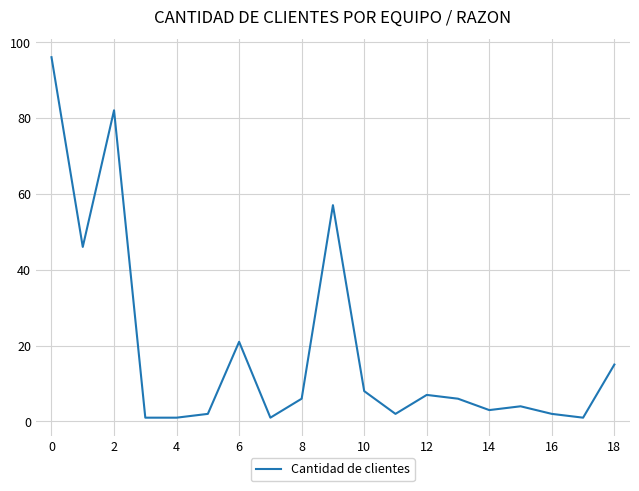

True or false: there are more than 1 points higher than both neighbors.

True